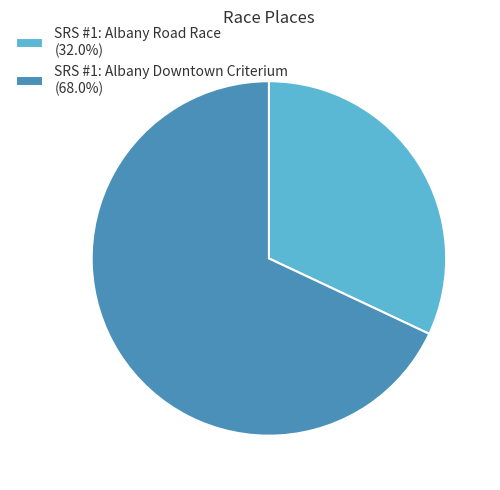

Which slice is the smallest?

SRS #1: Albany Road Race